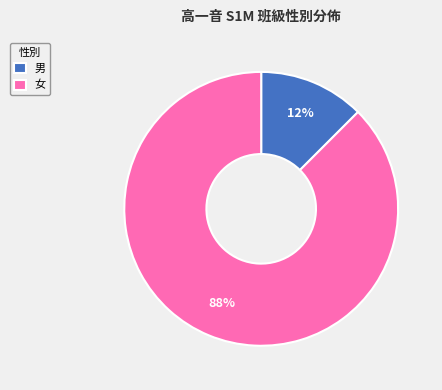

Count the number of slices in the pie.

2